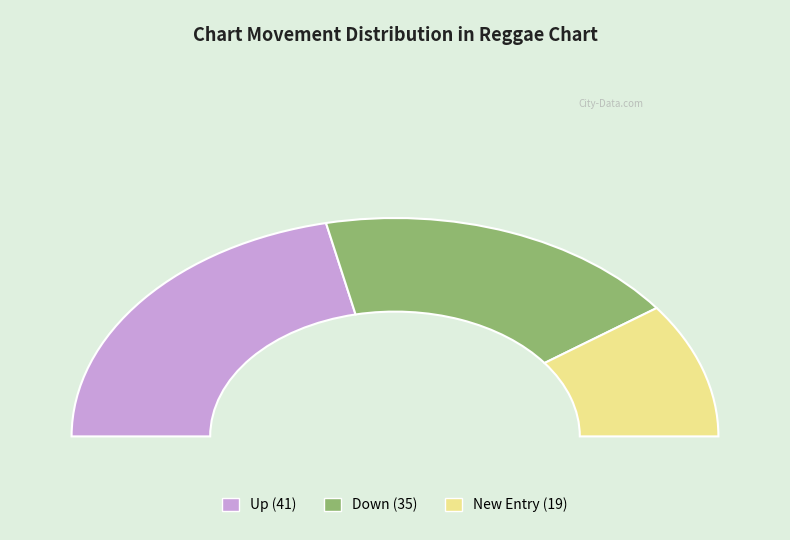

Is it true that - is 7% of the pie?

False